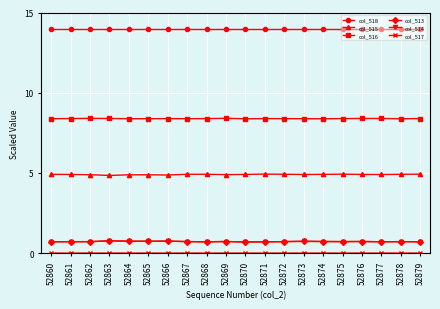

Which series has the largest total across all categories?

col_518